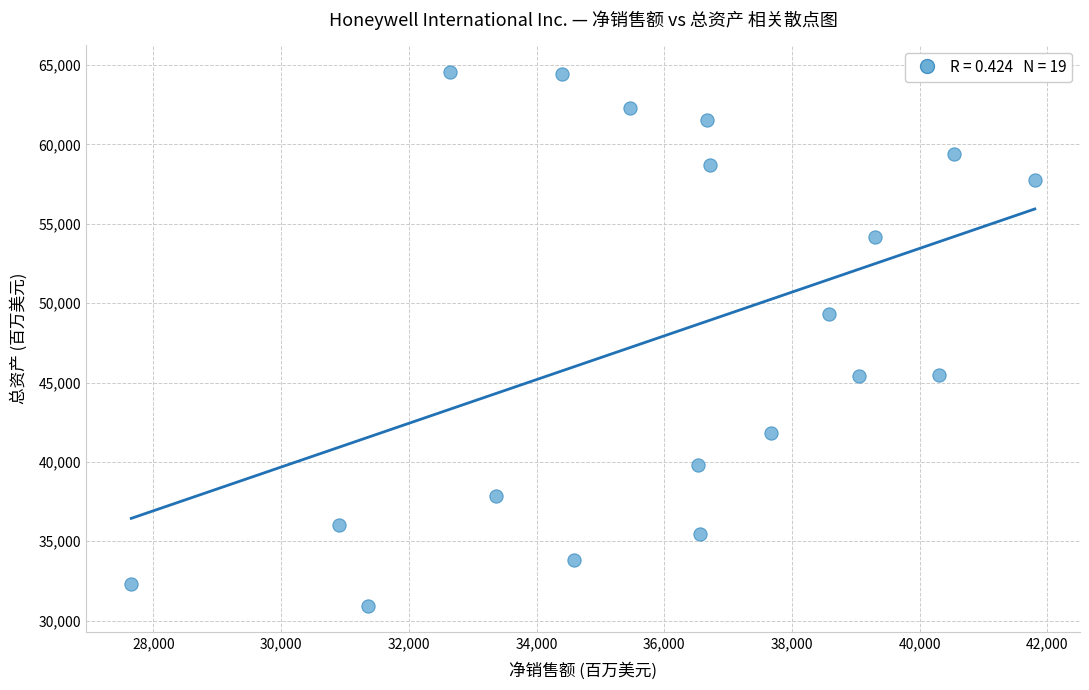

What Y value in the scatter plot is closest to 47763?

49316